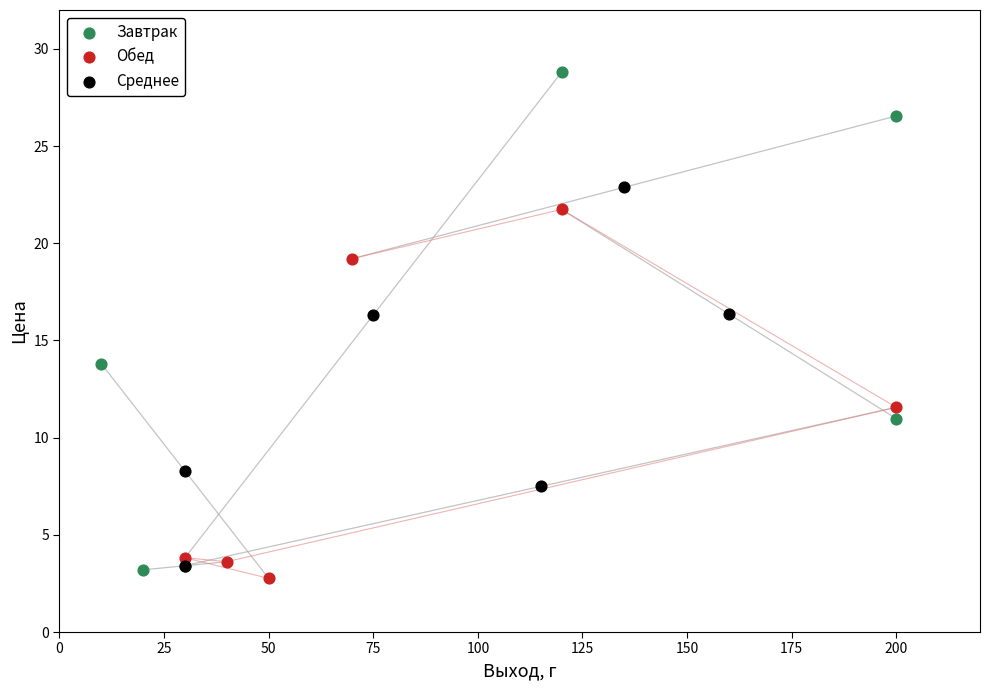

Which series reaches the maximum Y coordinate?

Завтрак